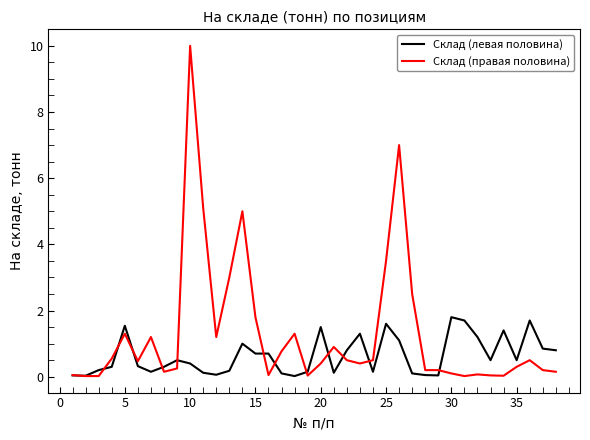

List the series in order of their peak value, highest first.

Склад (правая половина), Склад (левая половина)